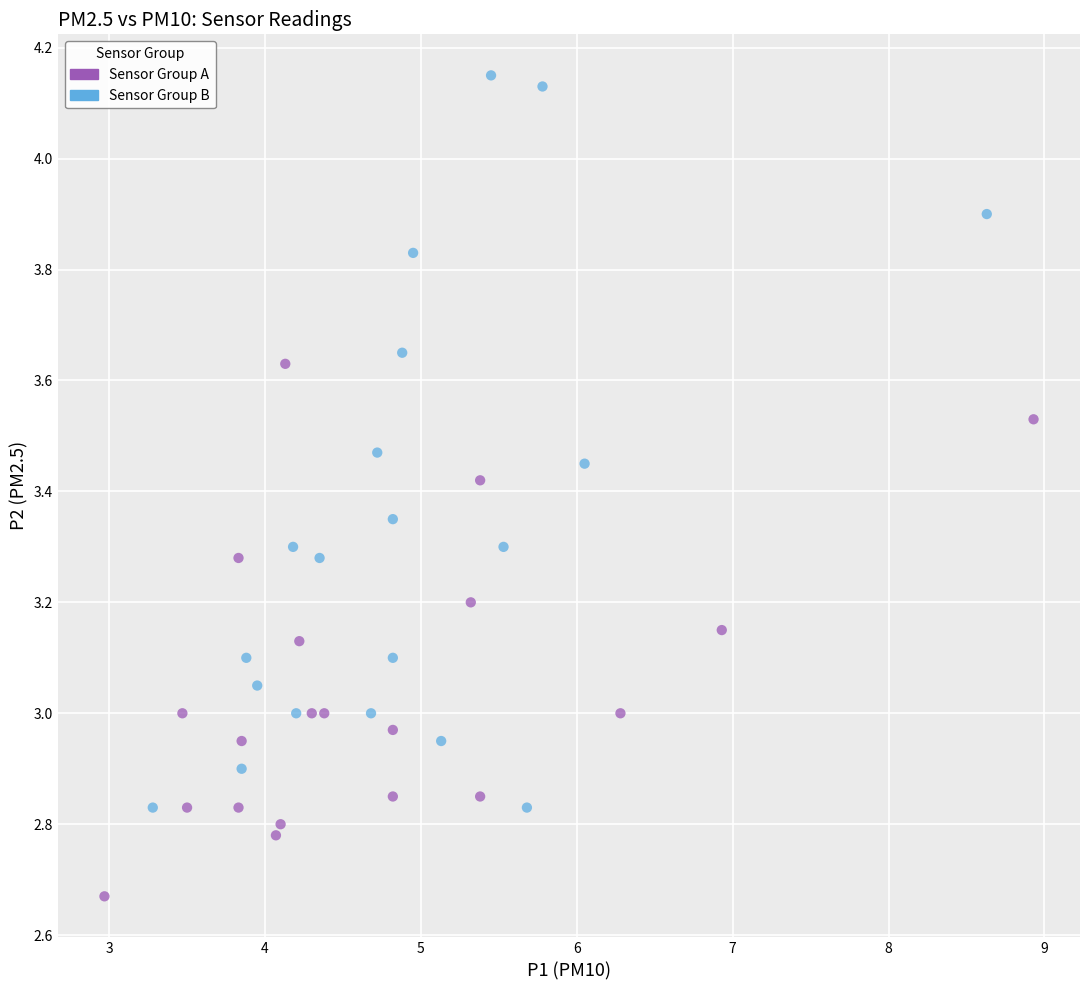

Which series has the widest spread of Y values?

Sensor Group B